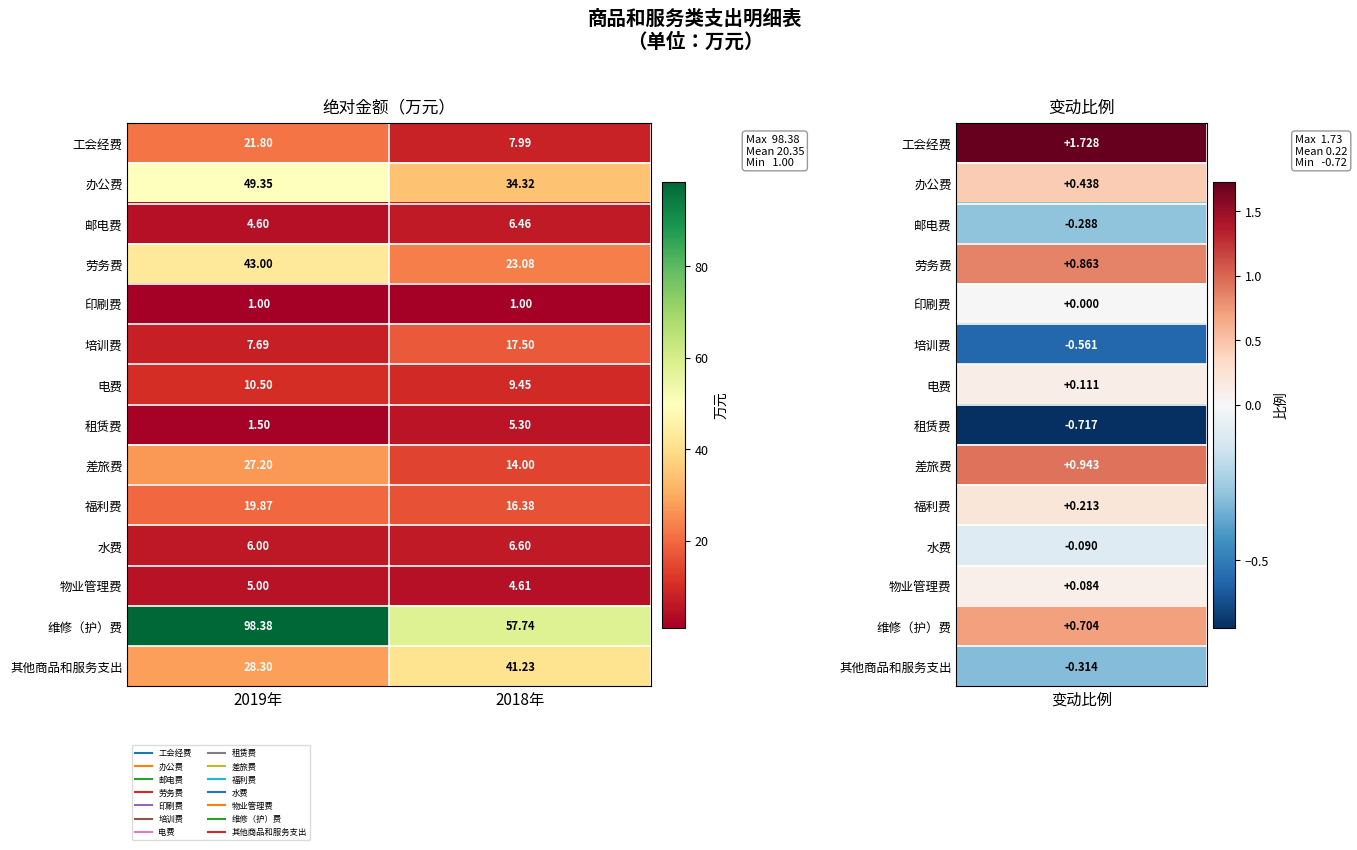

Is the value of 差旅费 at 2019年 greater than the value of 其他商品和服务支出 at 2018年?

No